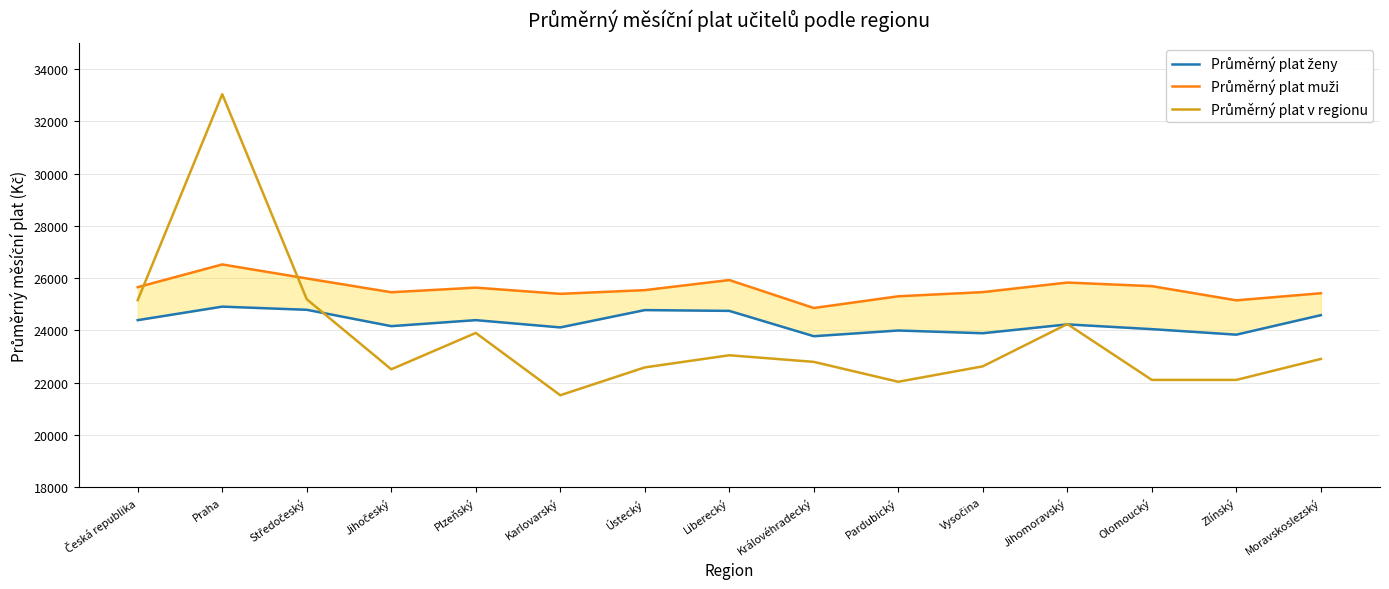

What is the sum of all Průměrný plat v regionu values?

355742.0